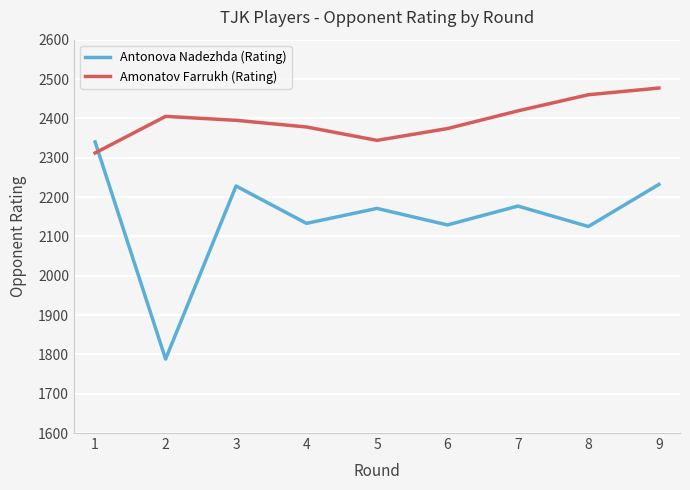

Which series has the widest spread of values?

Antonova Nadezhda (Rating)